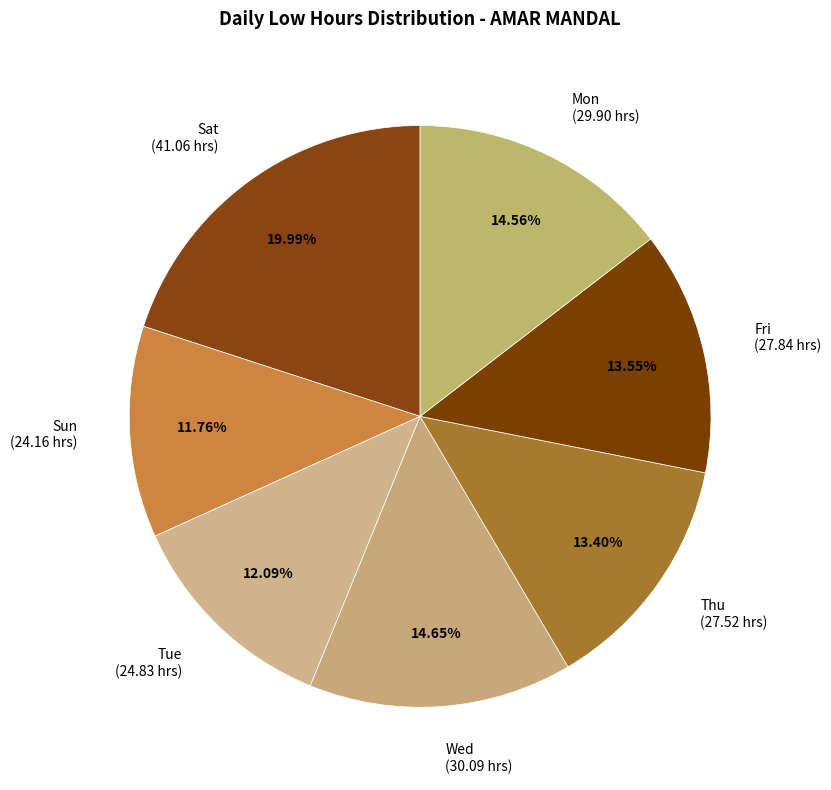

Is Fri (27.84 hrs) the majority of the pie?

No